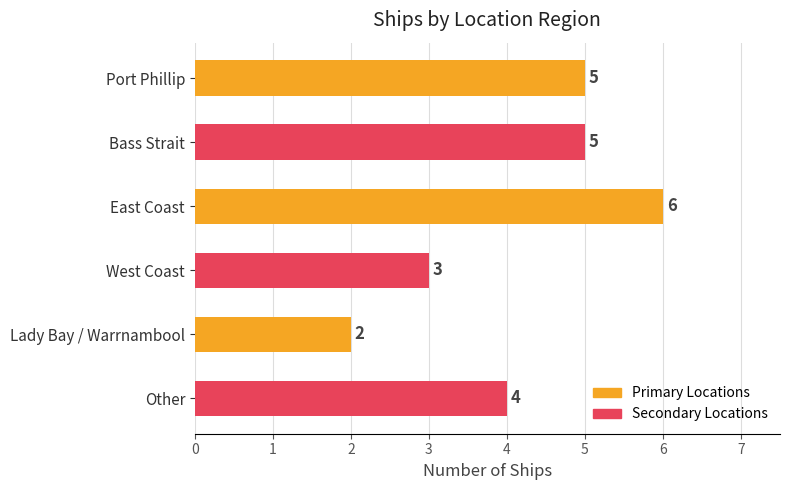

Reading top to bottom, extract all data points from this chart.

5	5	6	3	2	4